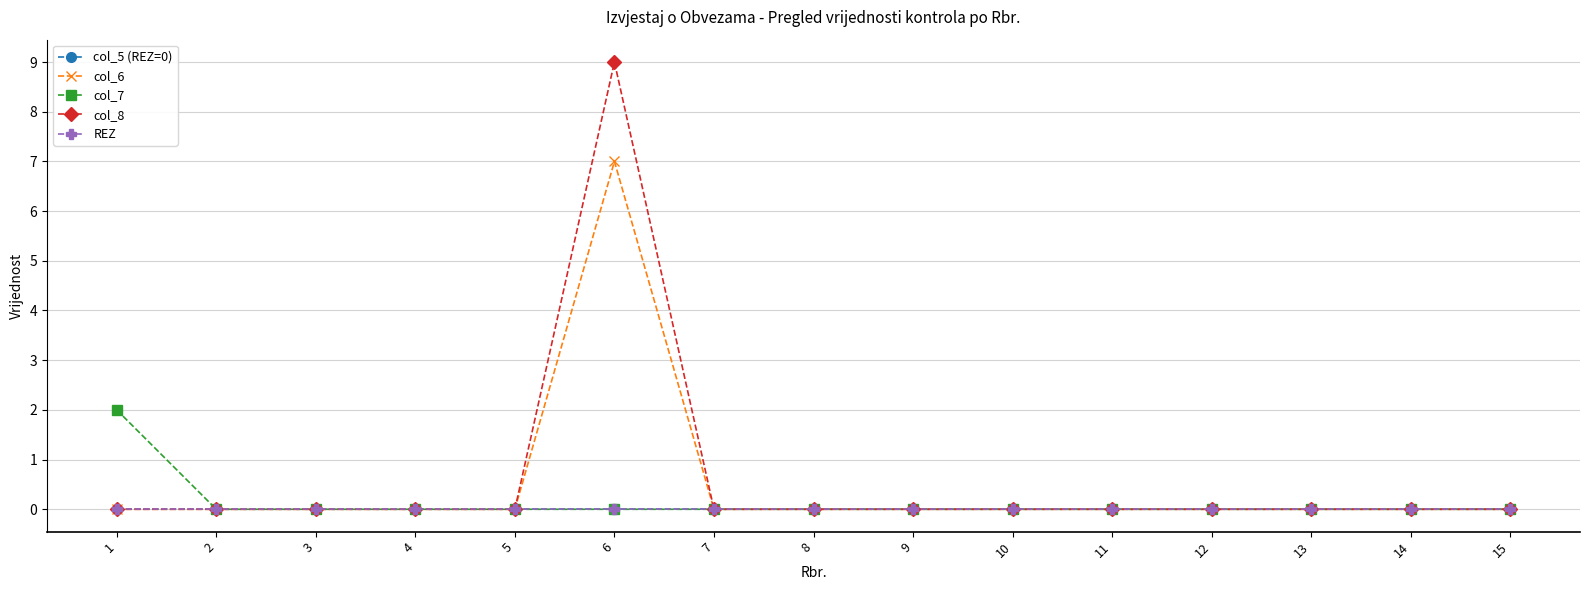

Which has a higher value, 13 or 9?

13